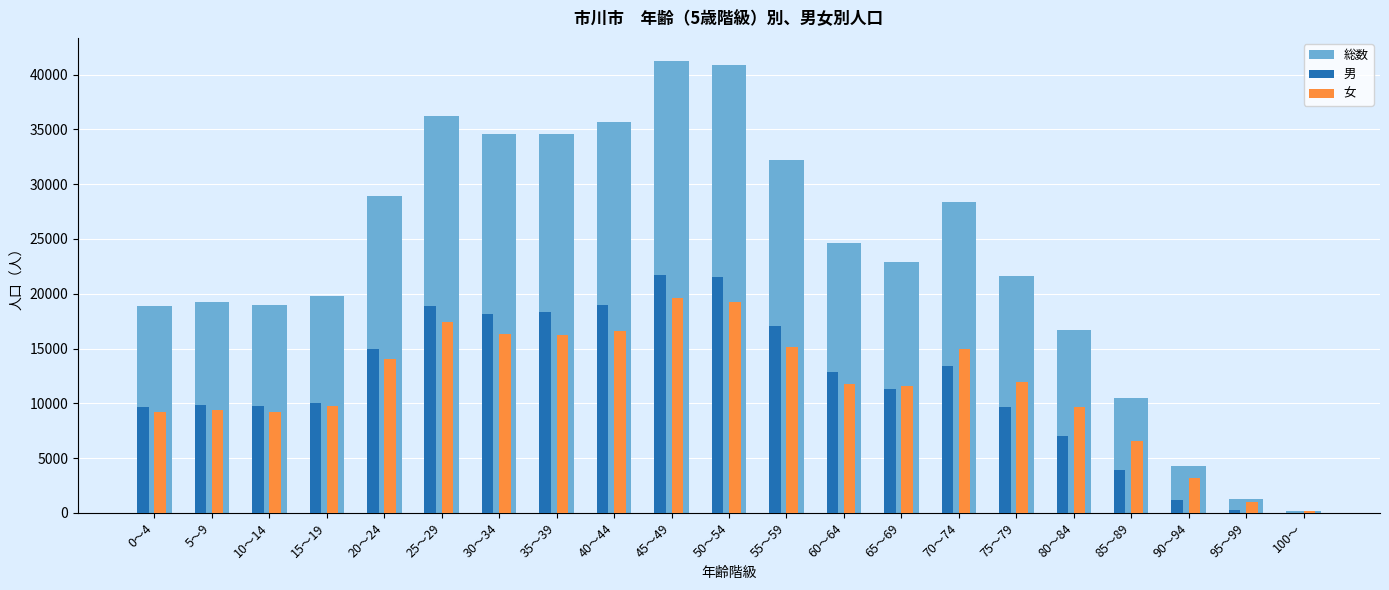

What is the maximum value for 男?

21693